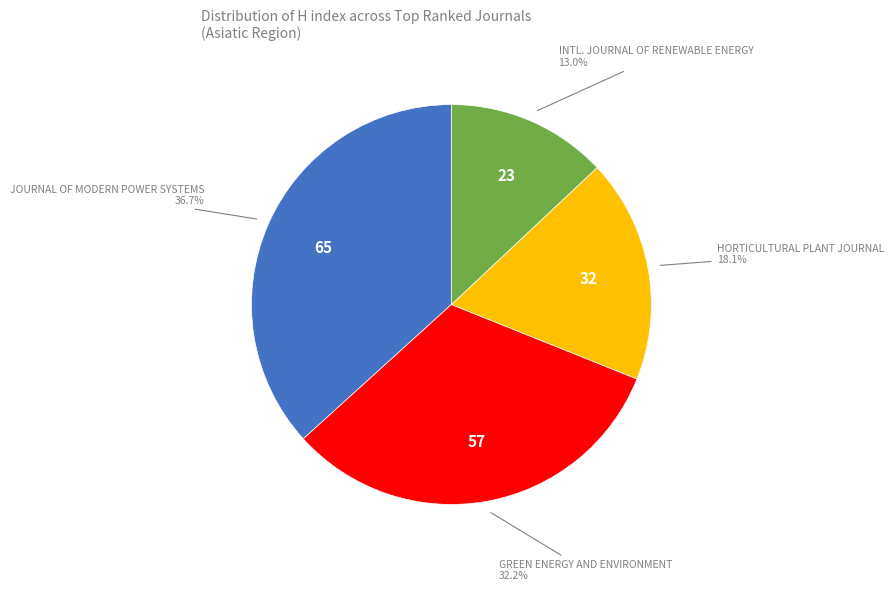

Is there any slice that represents more than half of the pie?

No